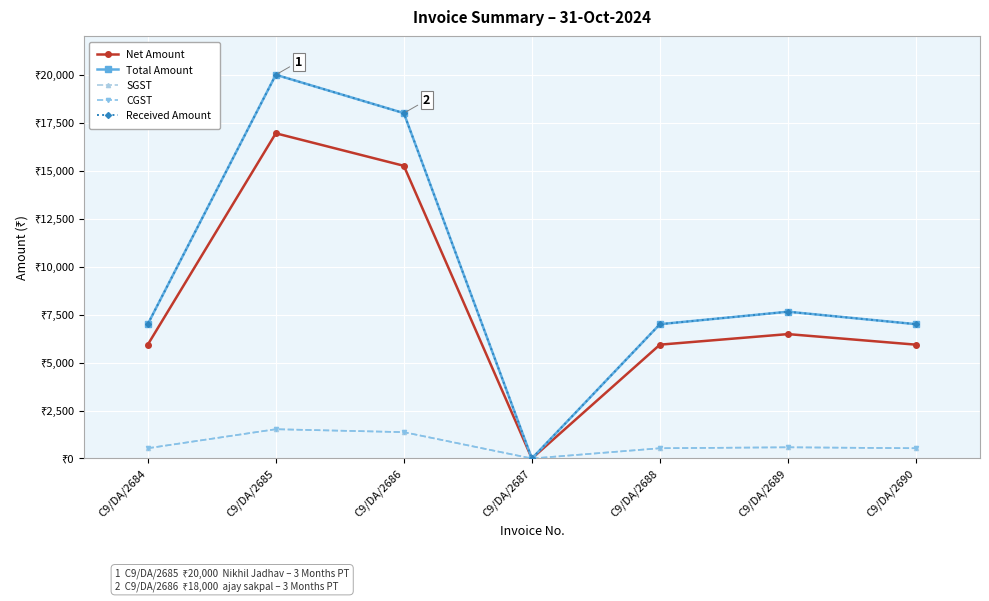

What is the average value of the Net Amount series?

8069.0